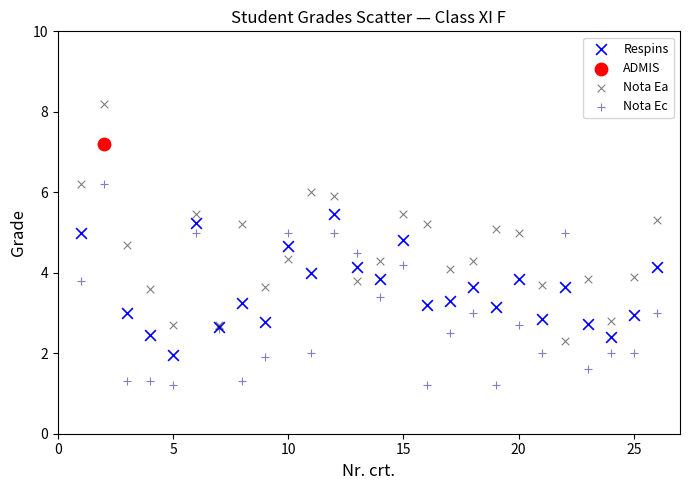

Which series reaches the minimum Y coordinate?

Nota Ec